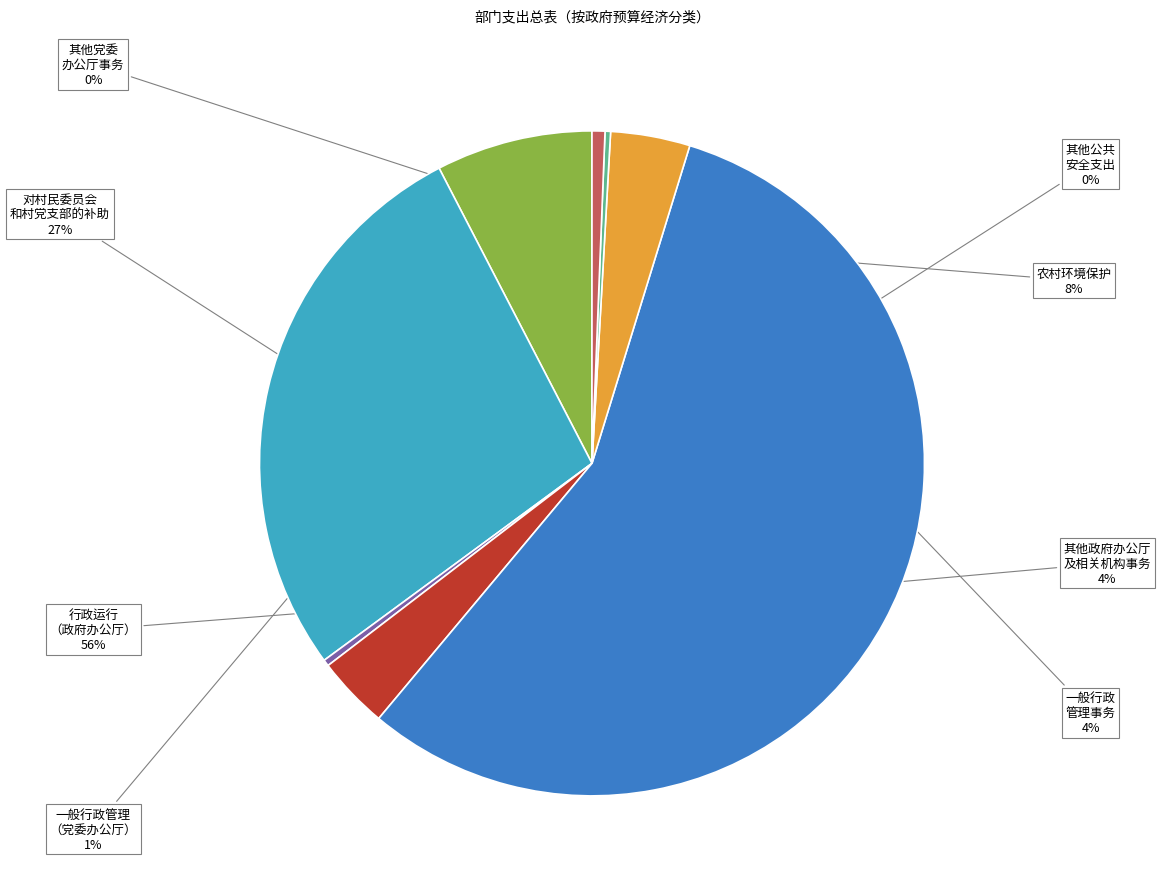

To the nearest percent, what is the average slice percentage?

12%